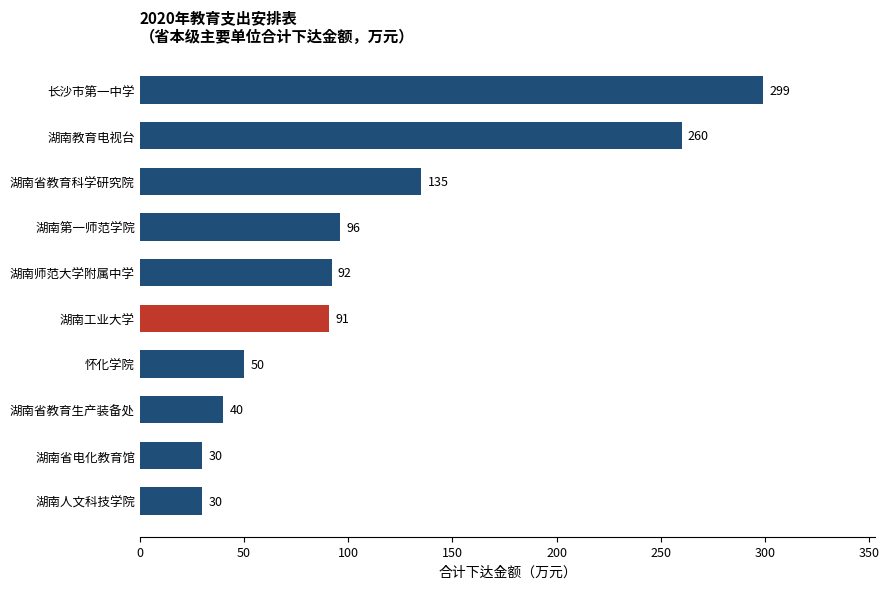

Which label corresponds to the largest value in the chart?

长沙市第一中学